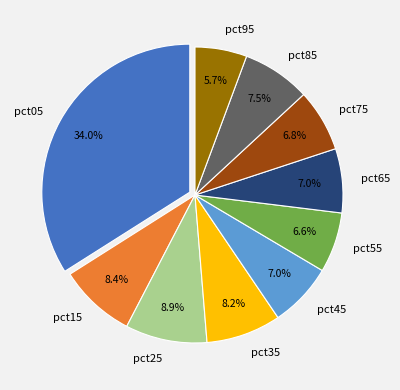

Count the number of slices in the pie.

10